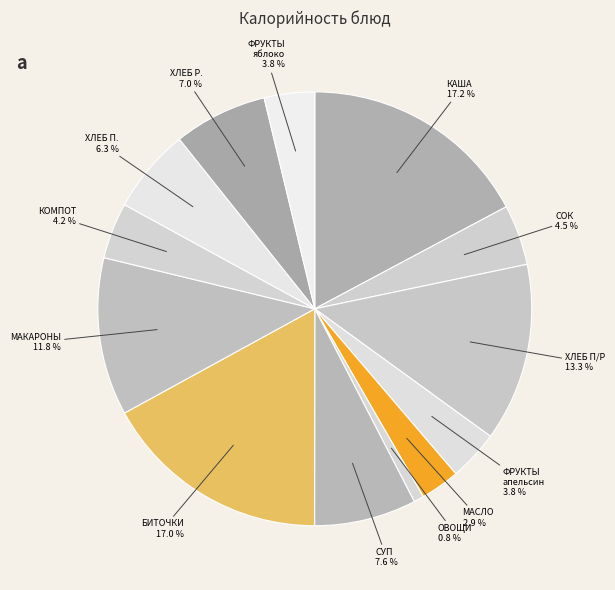

How many segments does this pie chart have?

13